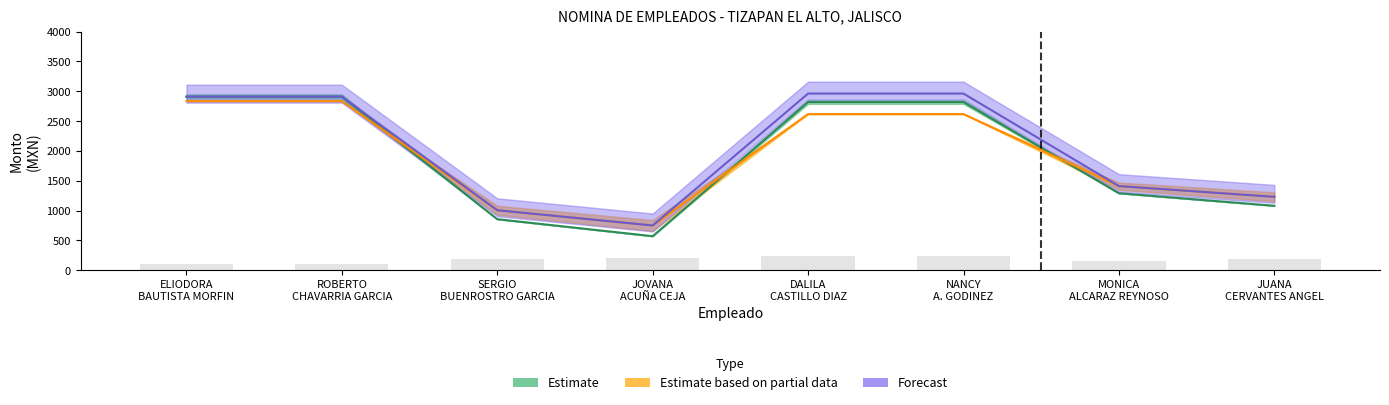

Does the chart contain any negative values?

No